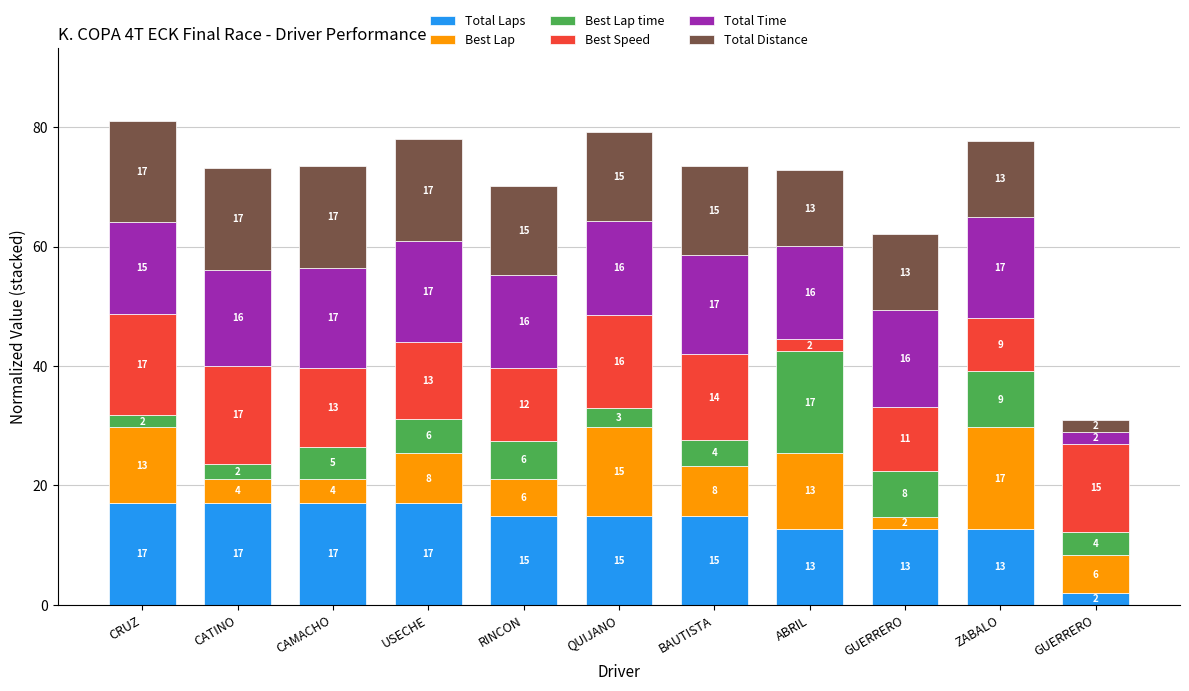

What is the difference between the Total Time values at USECHE and GUERRERO?

0.8